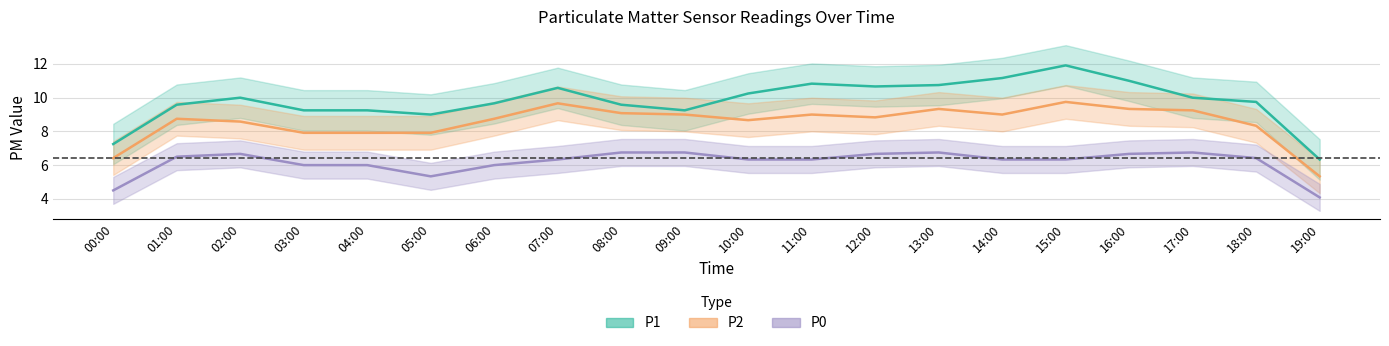

Which series has the widest spread of values?

P1